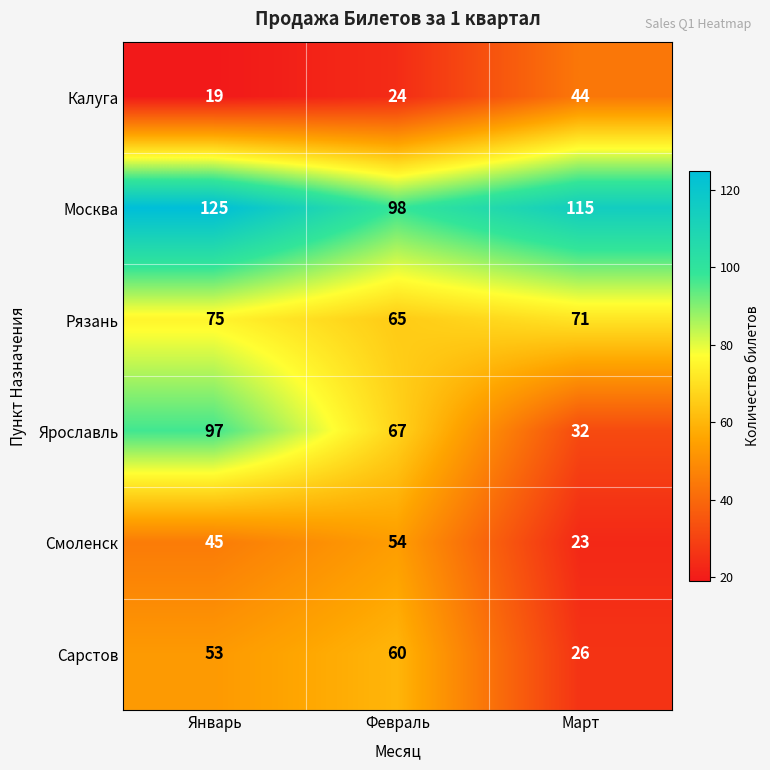

At which category does the chart reach its minimum across all series?

Январь